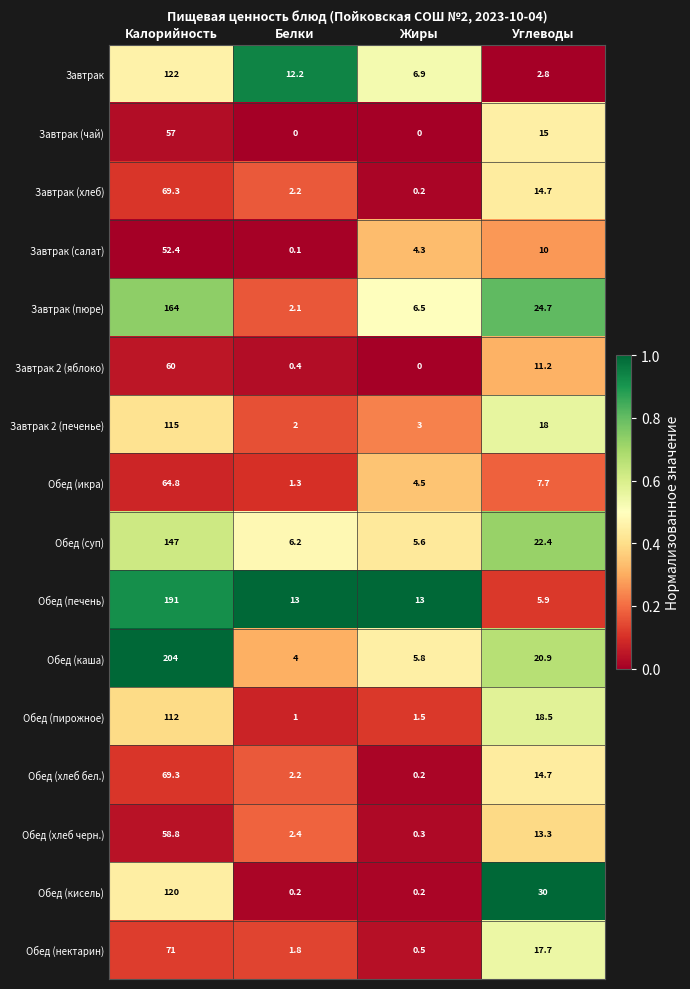

True or false: Завтрак (пюре) has a value of 275.8 at Калорийность.

False